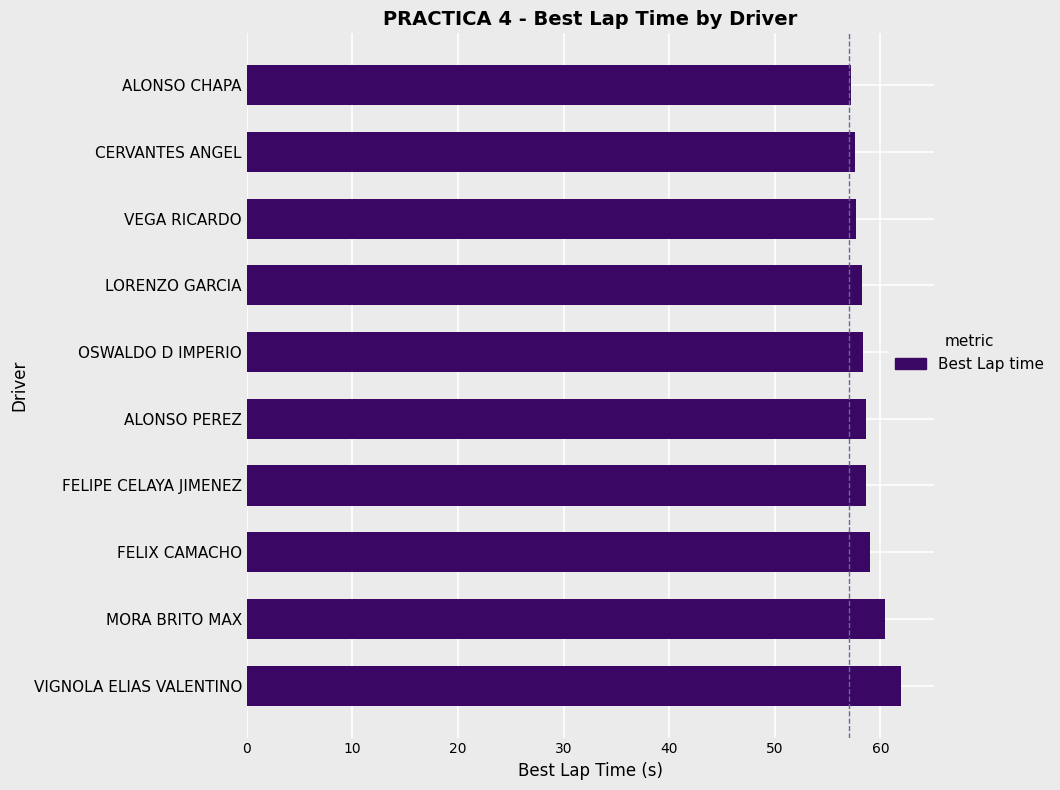

What is the label of the 8th bar from the top?

FELIX CAMACHO